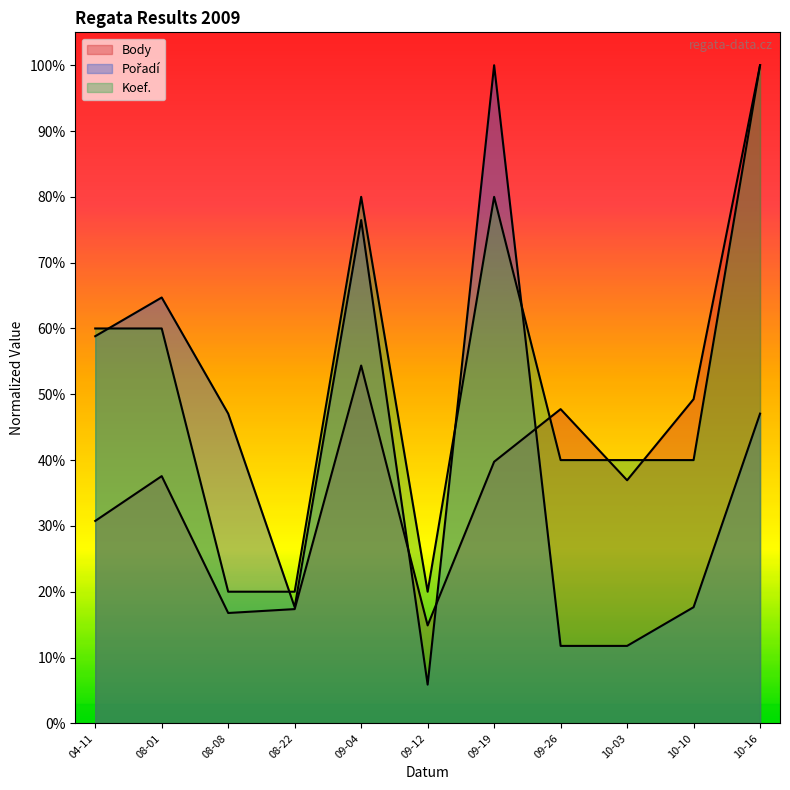

What is the total value across all series at 09-19?

2.2